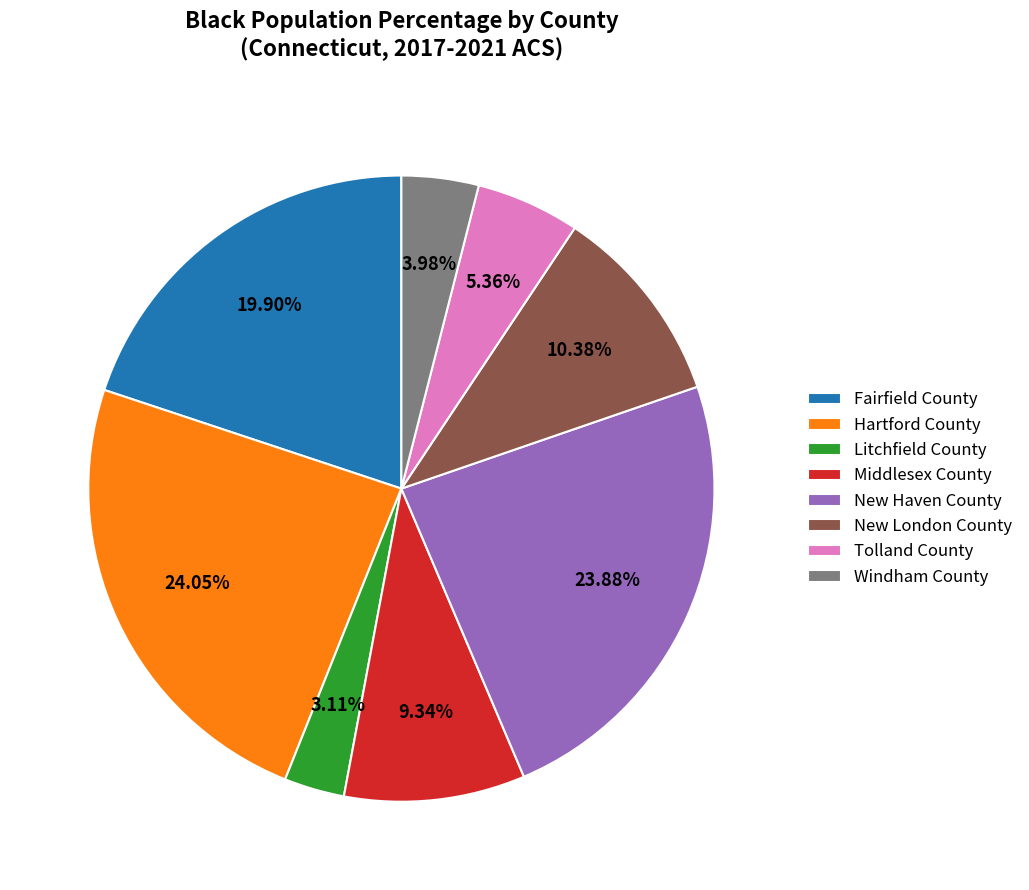

Which has a higher value, Litchfield County or Hartford County?

Hartford County